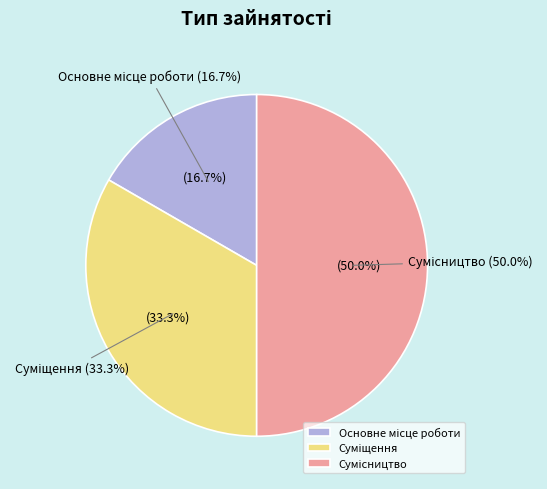

What is the largest slice in the pie chart?

Сумісництво